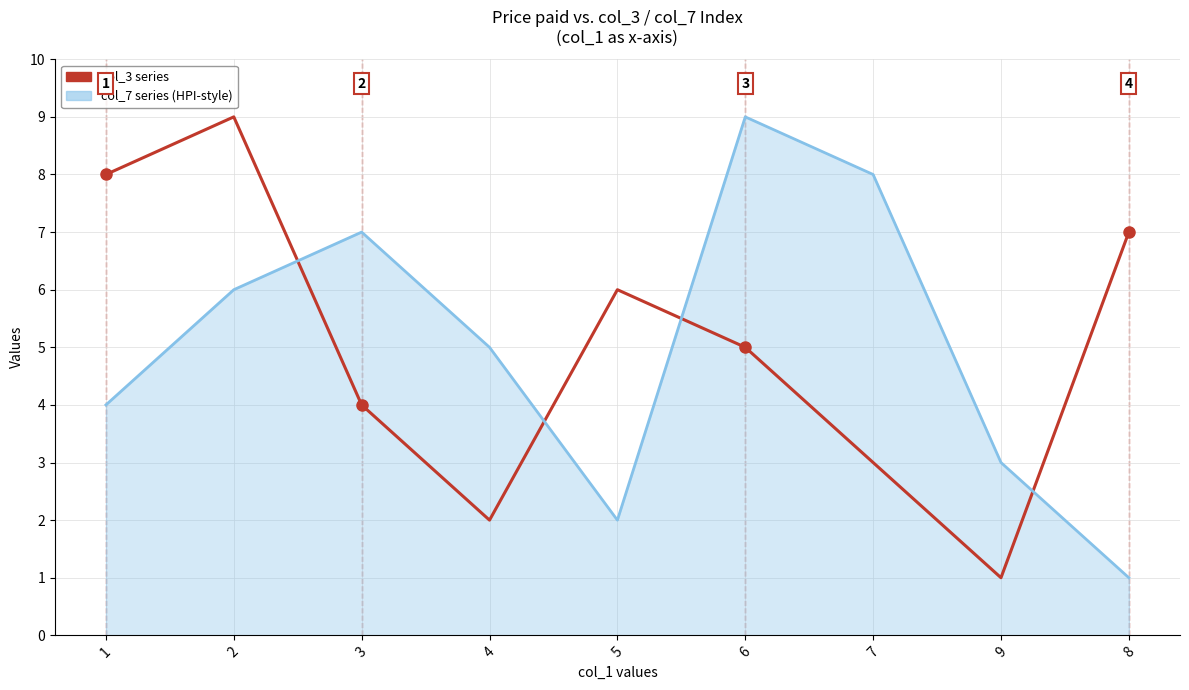

Reading left to right, list all the values displayed in this chart.

col_3: 8	9	4	2	6	5	3	1	7
col_7: 4	6	7	5	2	9	8	3	1